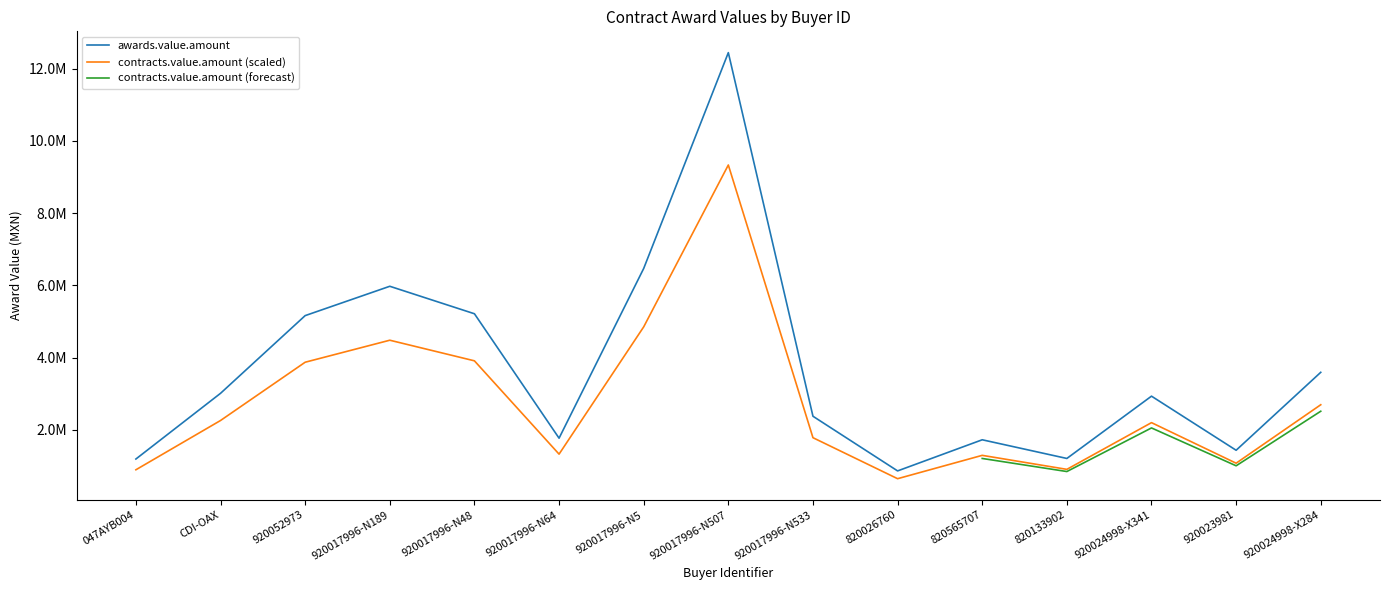

Rank the series at 820026760 from lowest to highest value.

contracts.value.amount, awards.value.amount